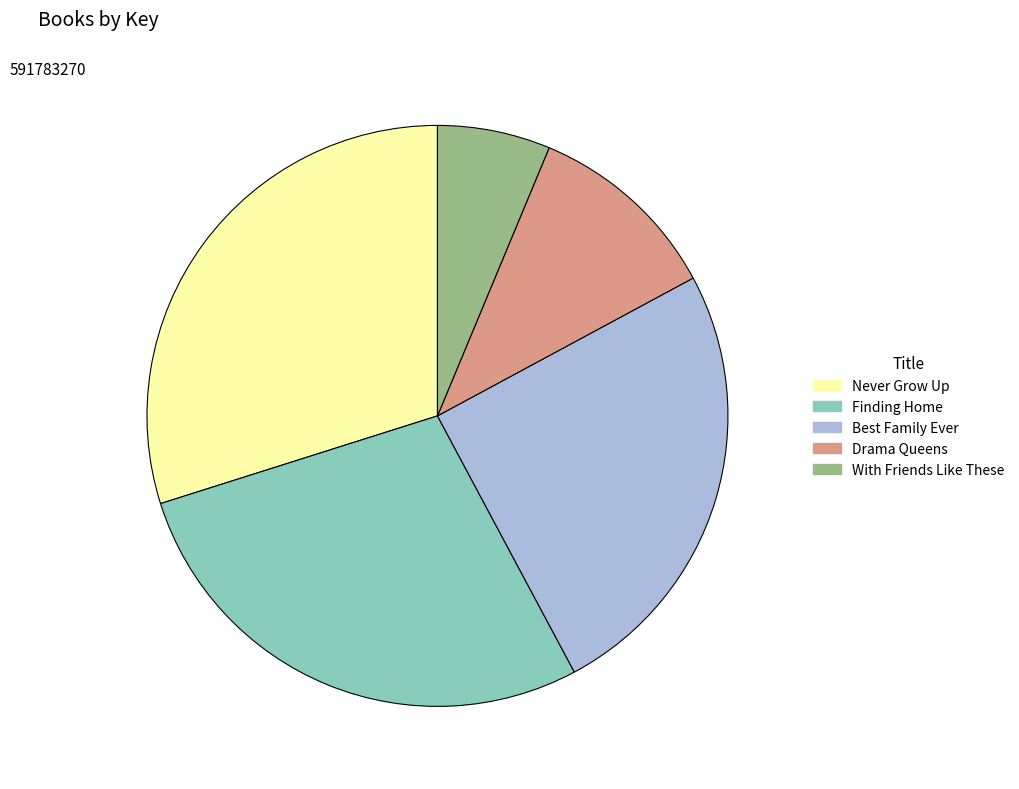

Rank the categories by value from highest to lowest.

Never Grow Up, Finding Home, Best Family Ever, Drama Queens, With Friends Like These